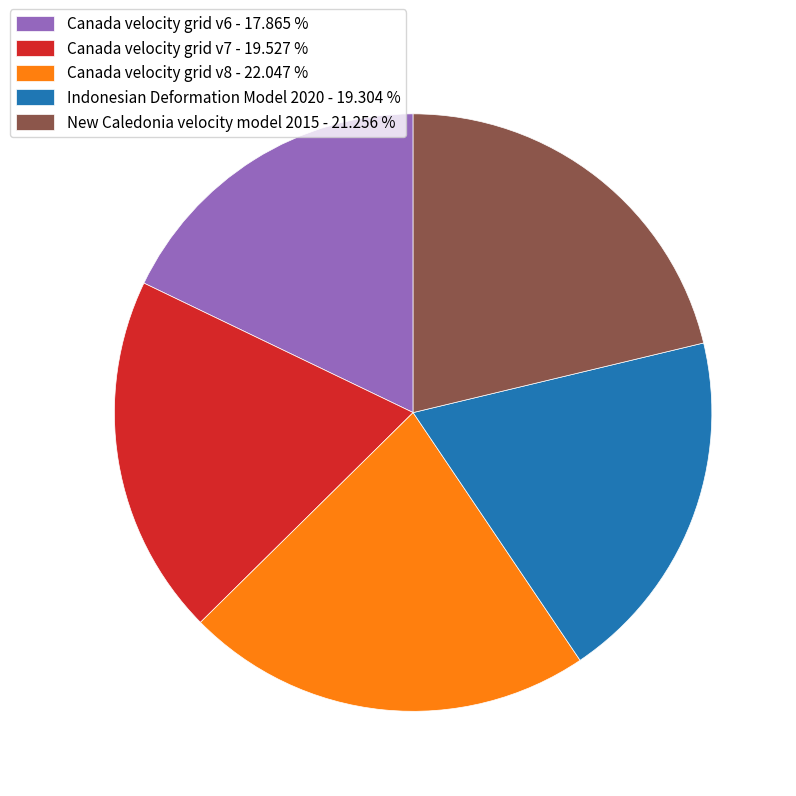

Is the sum of Indonesian Deformation Model 2020 and Canada velocity grid v8 greater than half?

No